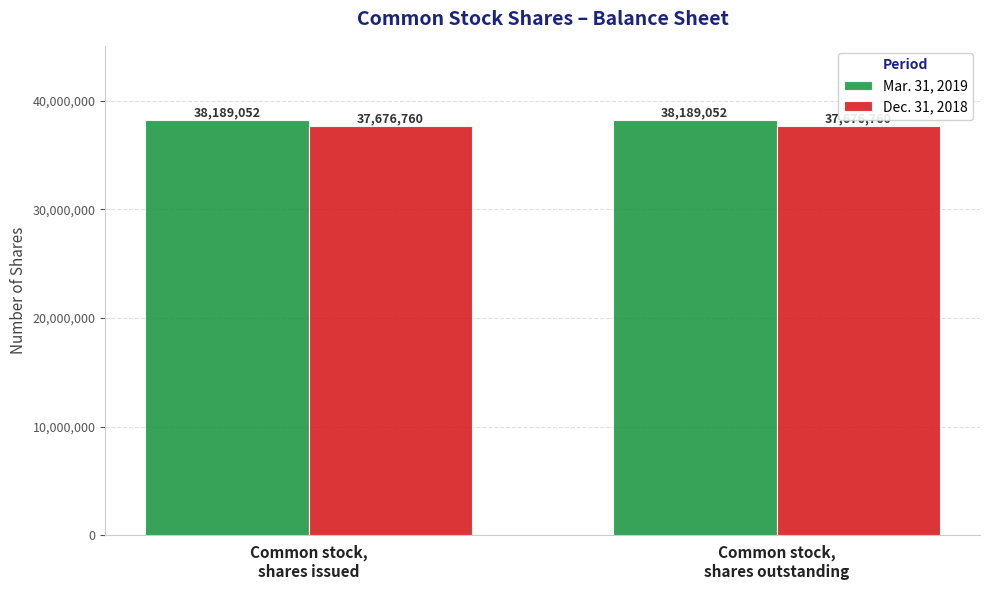

What is the total value across all series at Common stock,
shares issued?

75865812